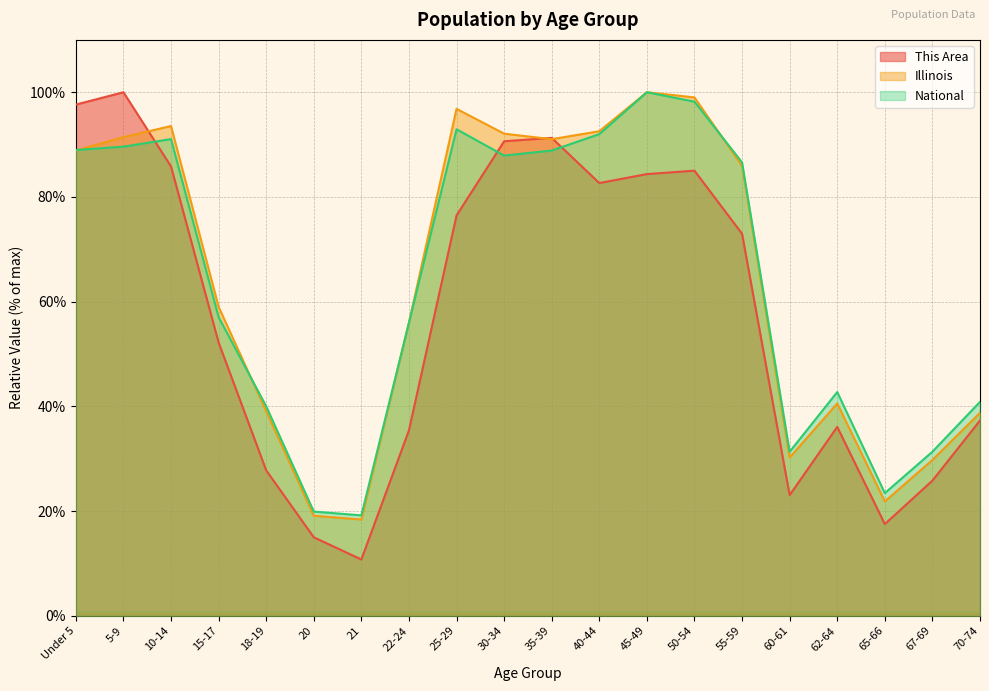

What is the value of the Illinois point at the 15th from the left?

85.9